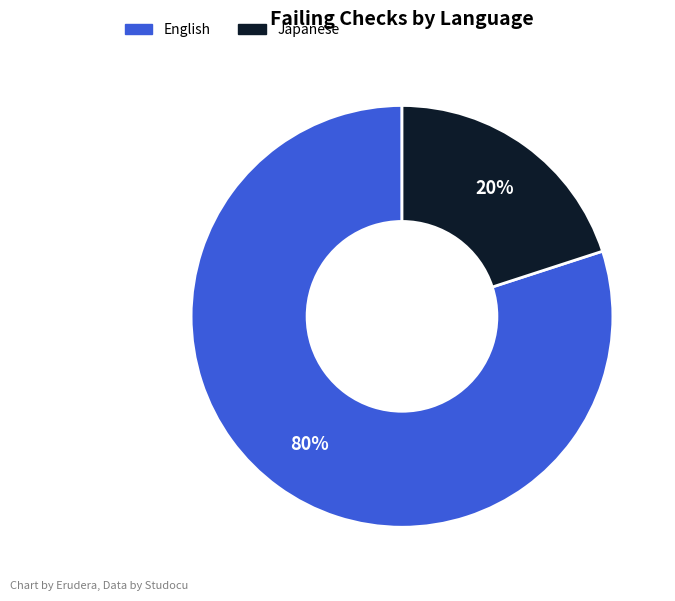

How many segments does this pie chart have?

2